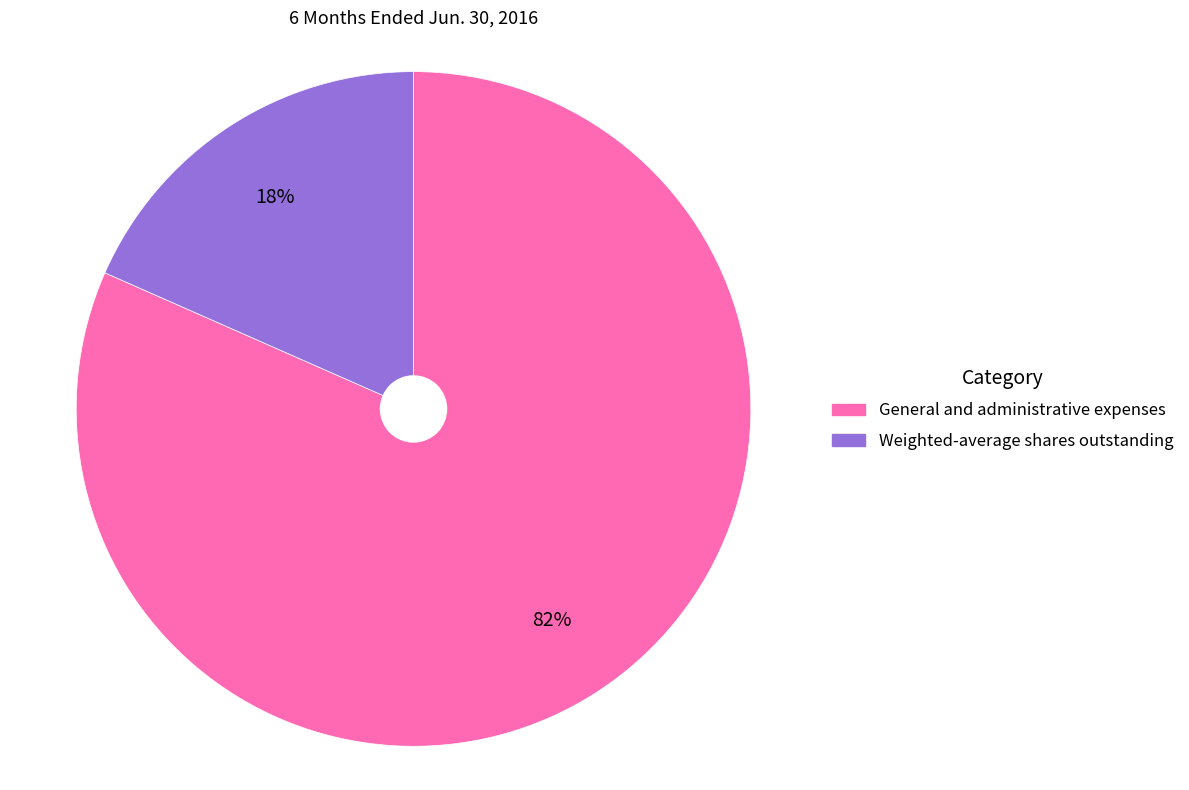

Is it true that General and administrative expenses is 82% of the pie?

True